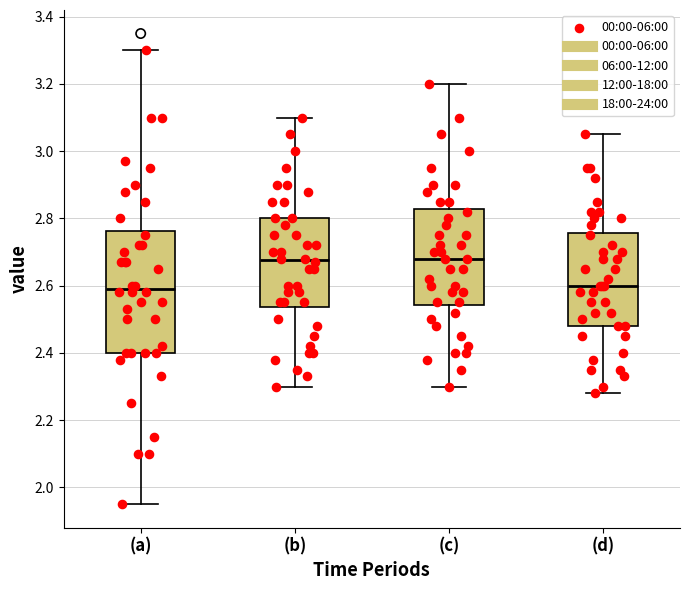

Reading left to right, read every box against the y-axis: the position of its median line, the range the box covers, and the ends of its whiskers. The values are not printed on the chart, so give them approximately, as read against the axis.

(a): median 2.60, box 2.40 to 2.76, whiskers 1.96 to 3.30
(b): median 2.68, box 2.54 to 2.80, whiskers 2.30 to 3.10
(c): median 2.68, box 2.54 to 2.82, whiskers 2.30 to 3.20
(d): median 2.60, box 2.48 to 2.76, whiskers 2.28 to 3.06